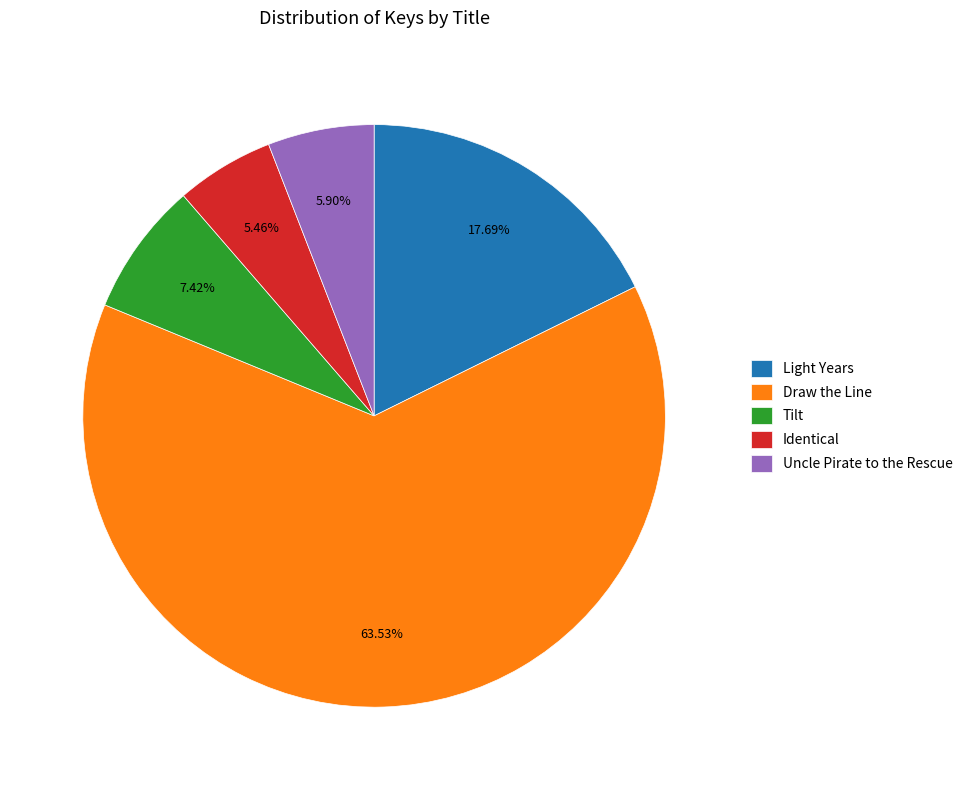

Count the number of slices in the pie.

5